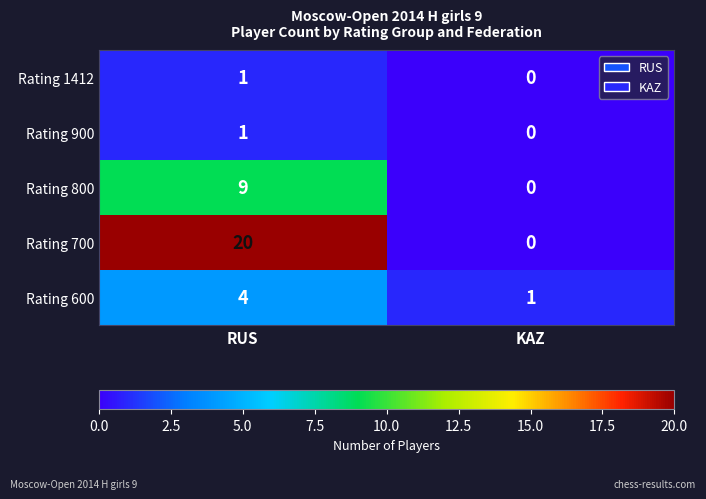

What is the spread (max minus min) of values at KAZ?

1